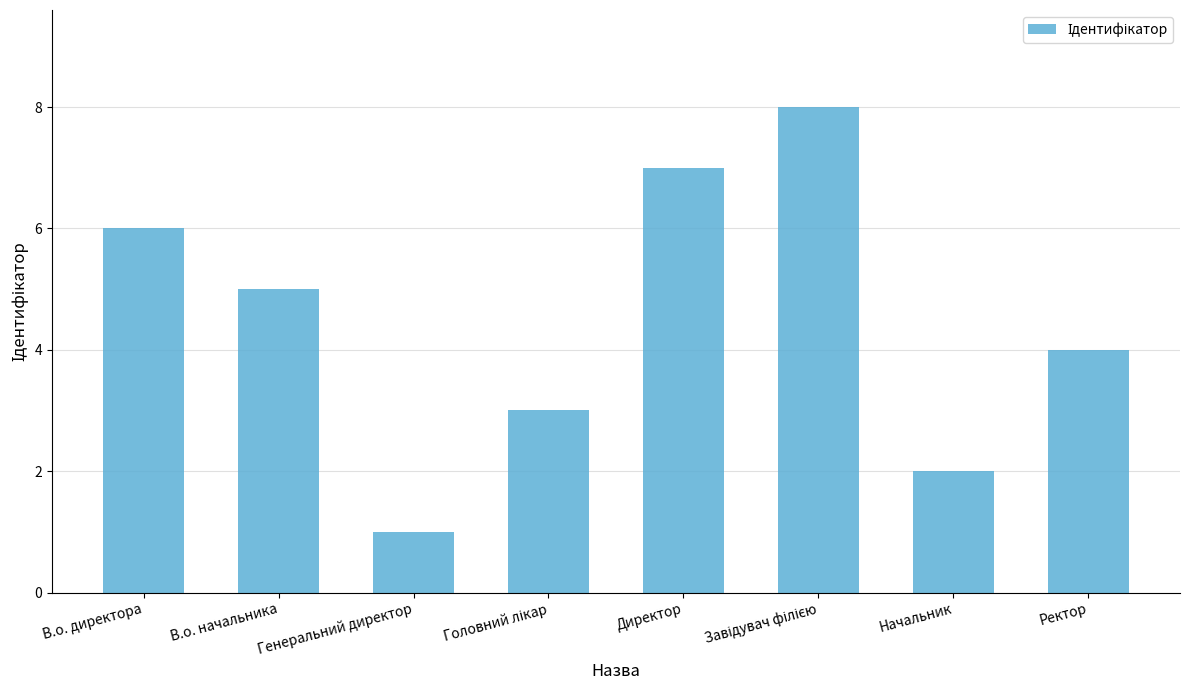

What is the label of the 6th bar from the right?

Генеральний директор